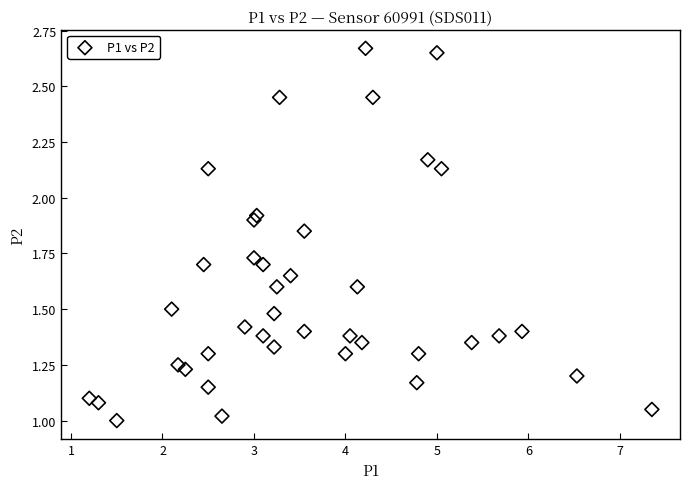

What is the range of X values (max minus min)?

6.1